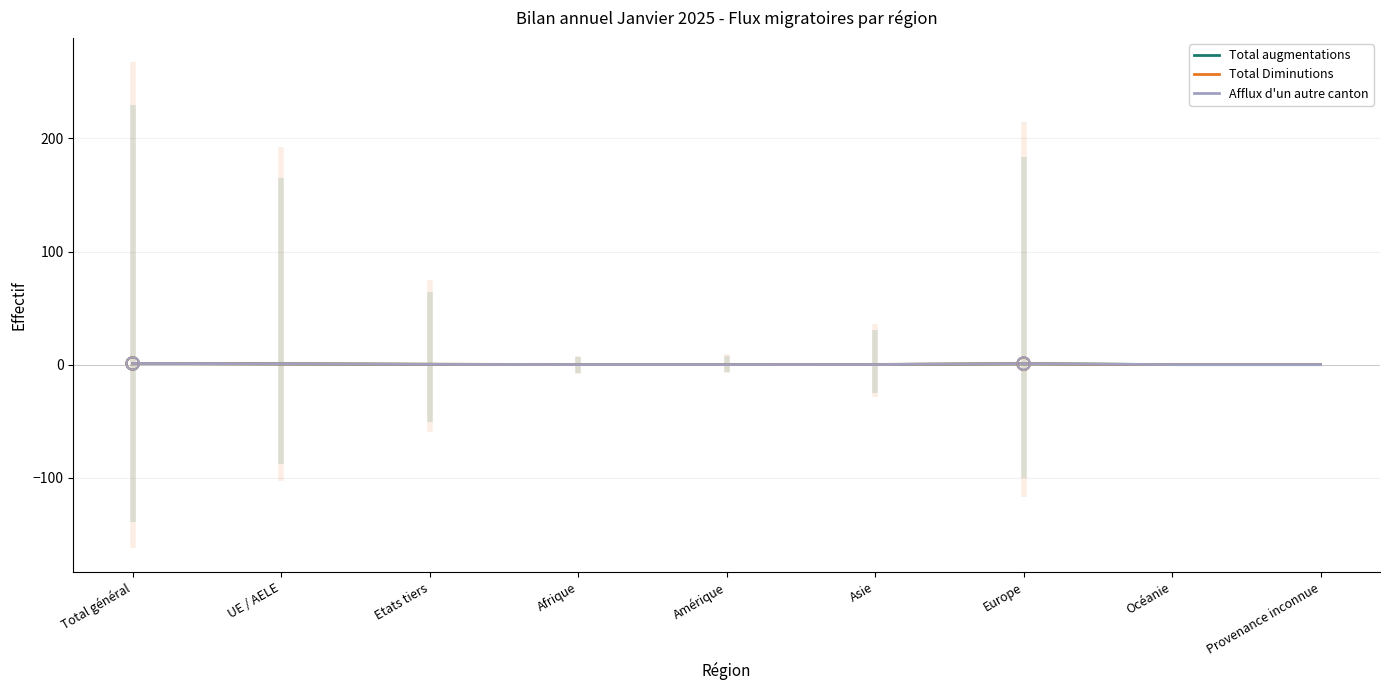

What are all the series names shown in the legend?

Total augmentations, Total Diminutions, Afflux d'un autre canton